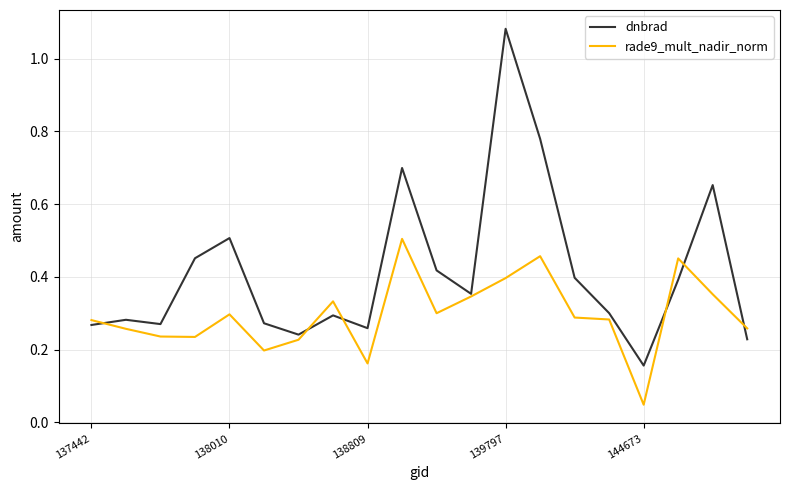

Which series ends up on top after the final intersection of dnbrad and rade9_mult_nadir_norm?

rade9_mult_nadir_norm